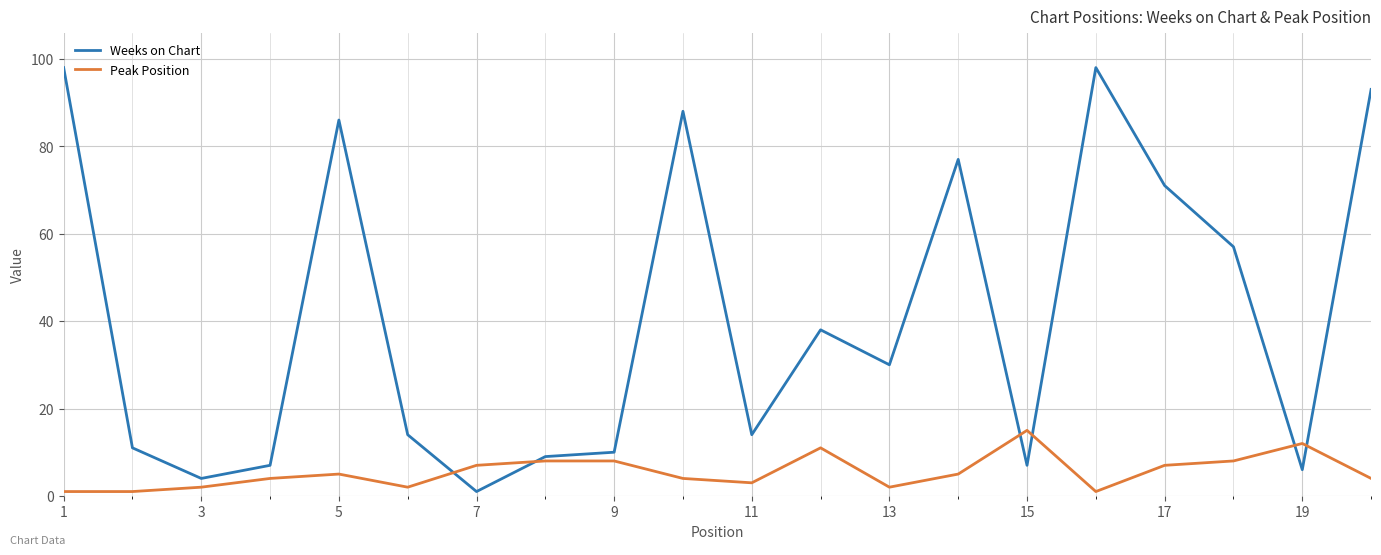

What is the greatest value displayed?

98